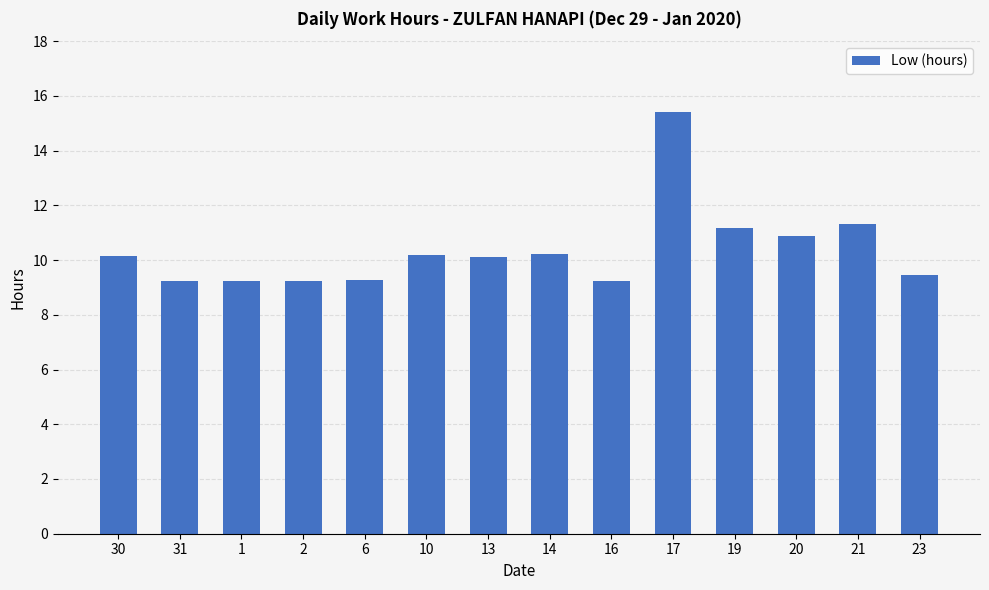

Which has a higher value, 30 or 16?

30